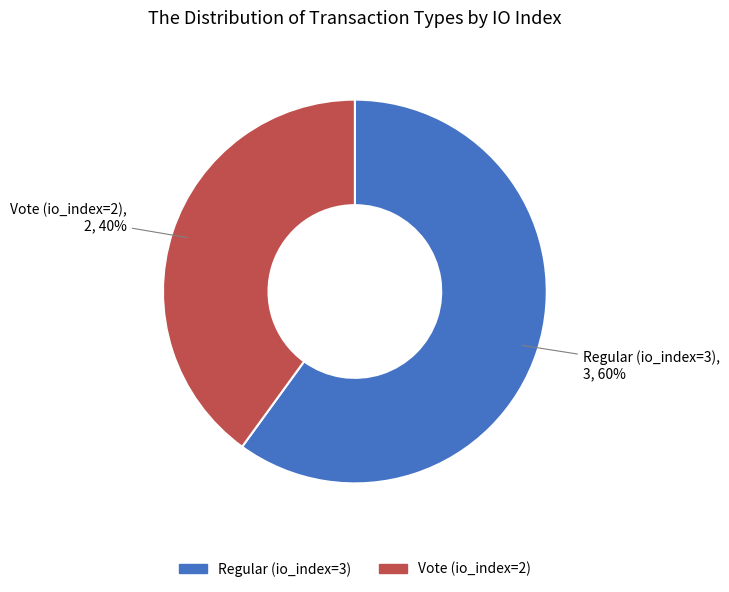

To the nearest percent, what percentage of the pie is Vote (io_index=2)?

40%